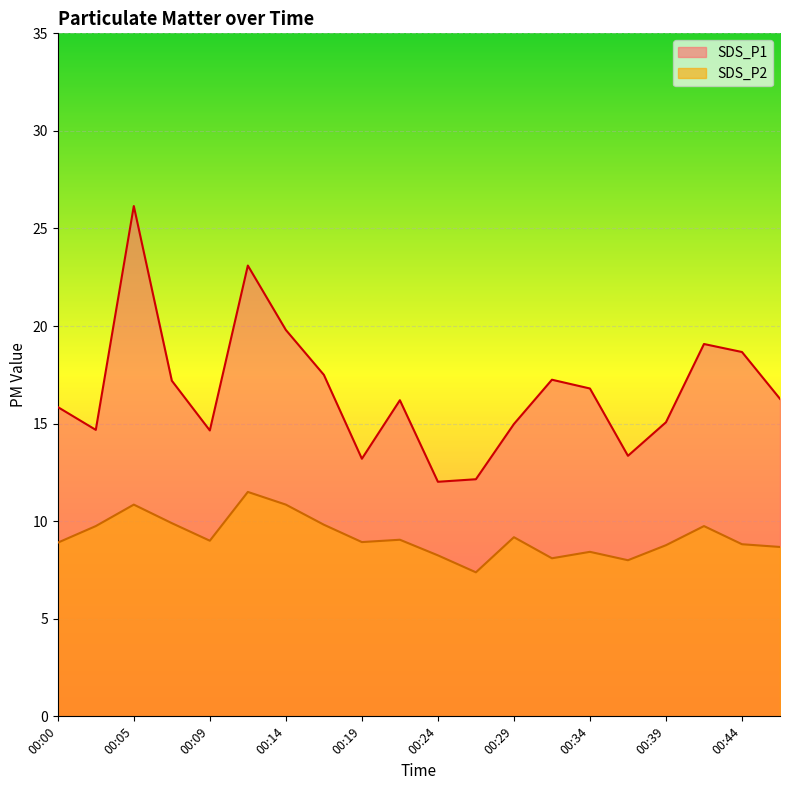

Is the value of SDS_P1 at 00:07 greater than the value of SDS_P2 at 00:22?

Yes